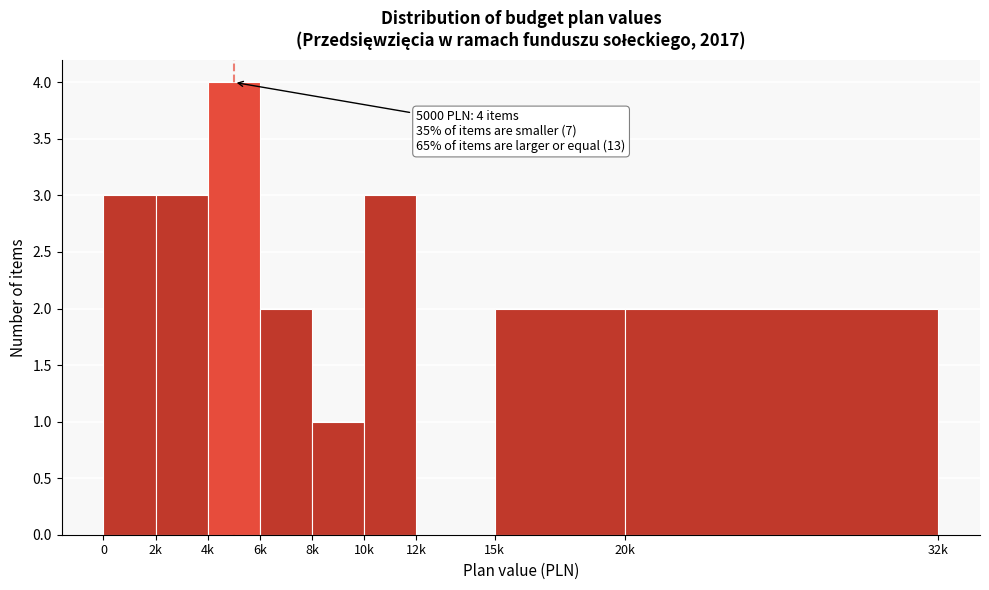

Reading left to right, transcribe all the data shown in this chart.

0=3	2k=3	4k=4	6k=2	8k=1	10k=3	12k=0	15k=2	20k=2